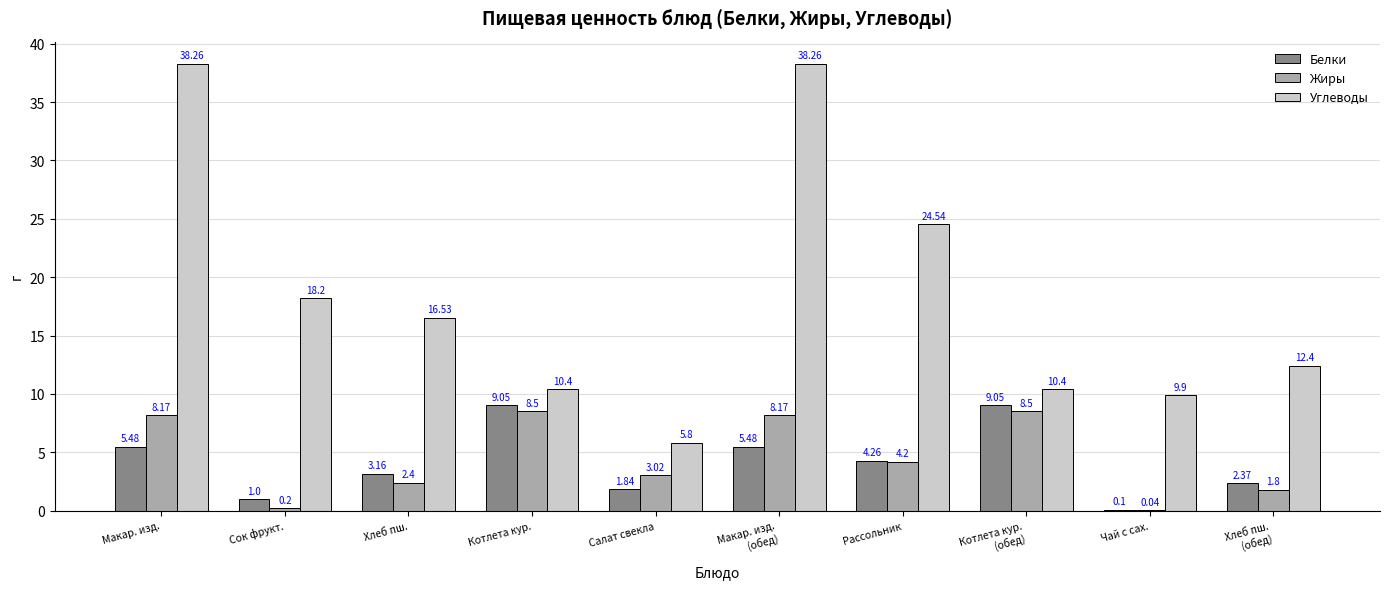

What is the spread (max minus min) of values at Макар. изд.?

32.8